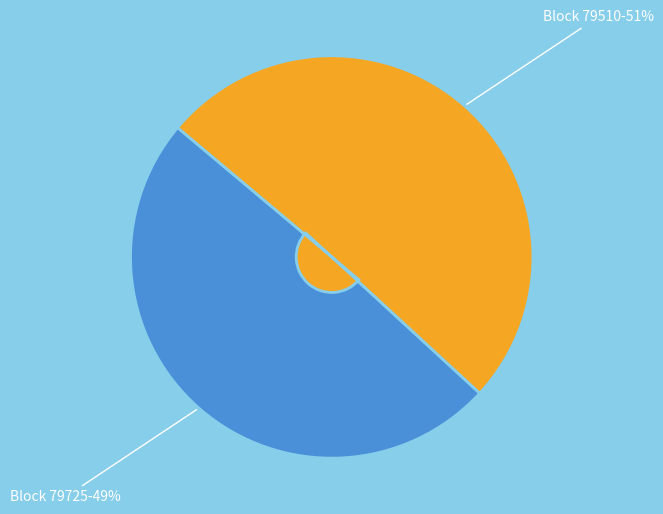

Is there a majority slice in this chart?

Yes